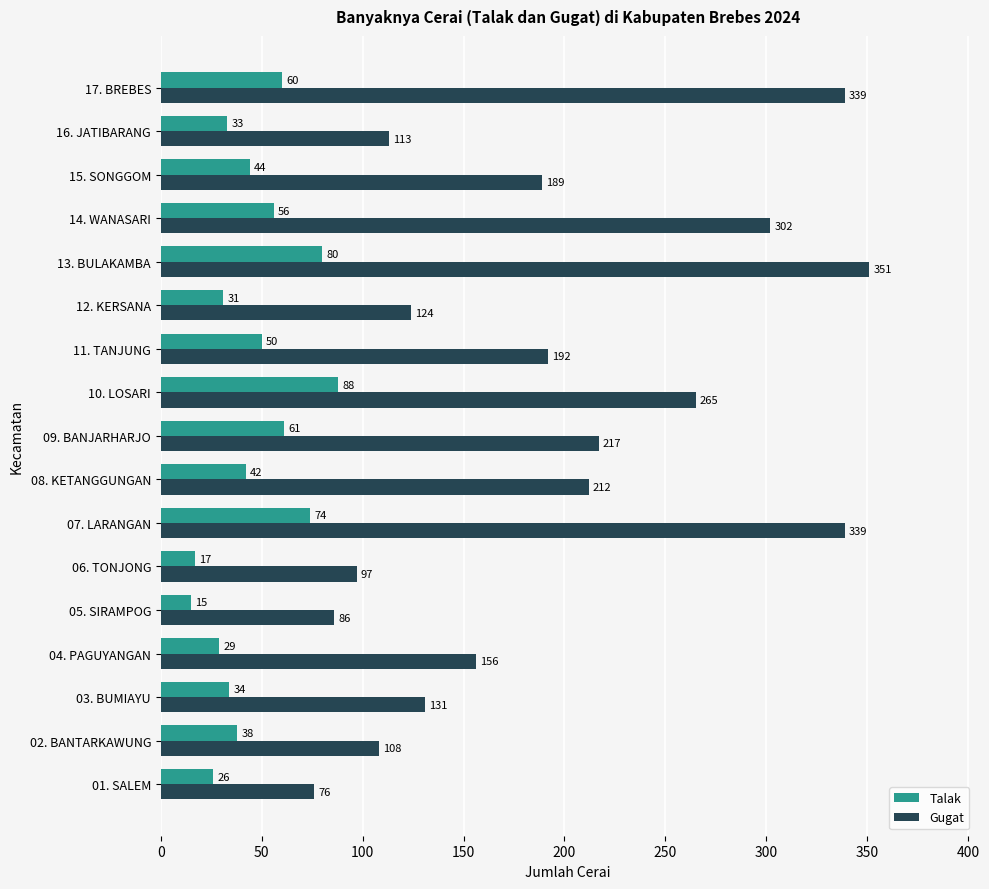

At which label does Gugat reach its minimum?

01. SALEM